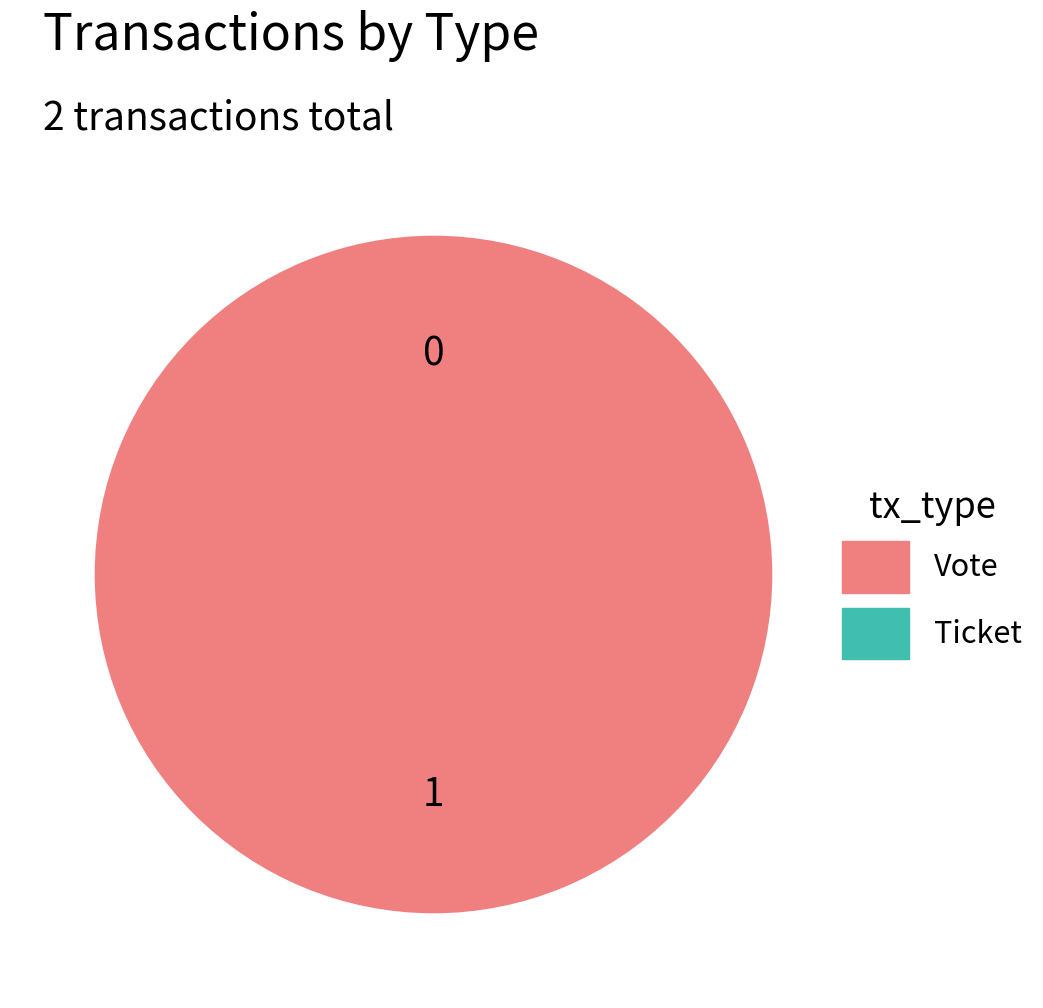

What is the total percentage of Ticket and Vote?

100.0%